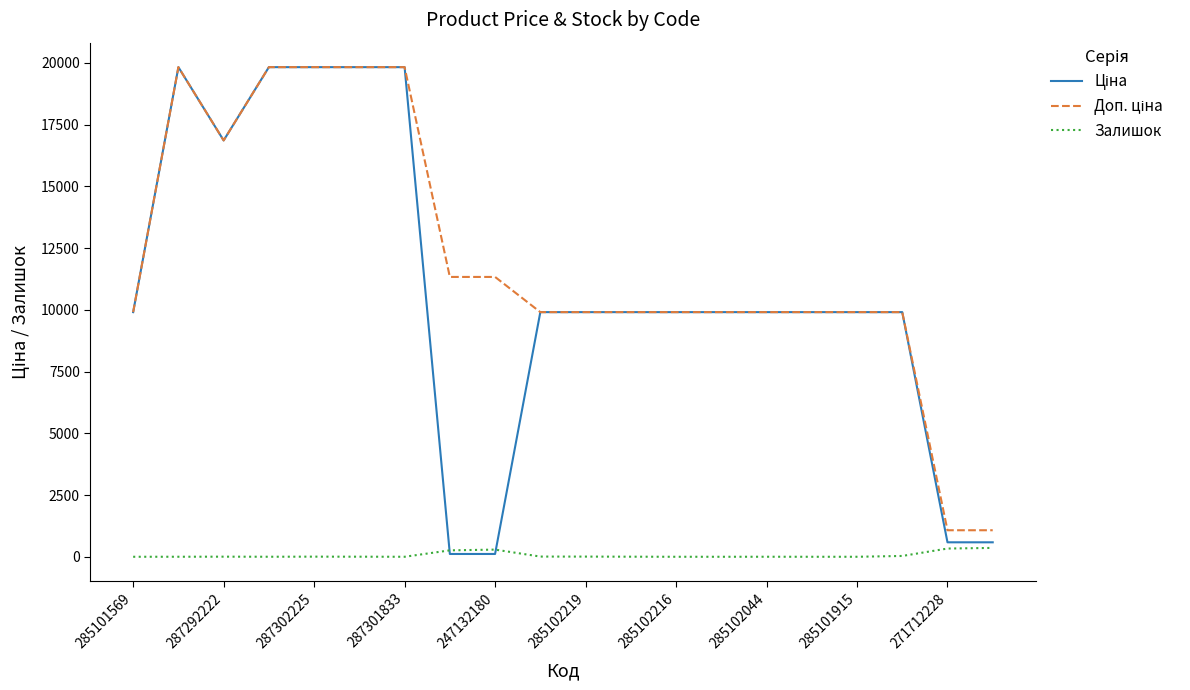

What is the maximum value shown in the chart?

19831.1